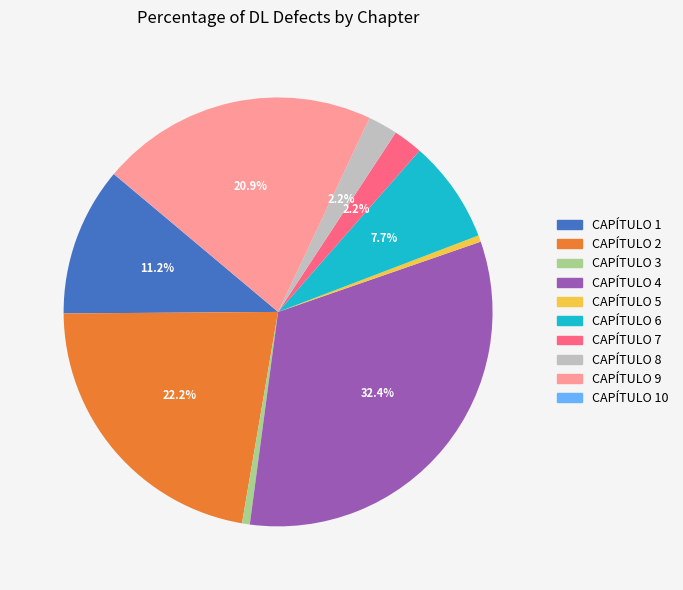

Is there any slice that represents more than half of the pie?

No